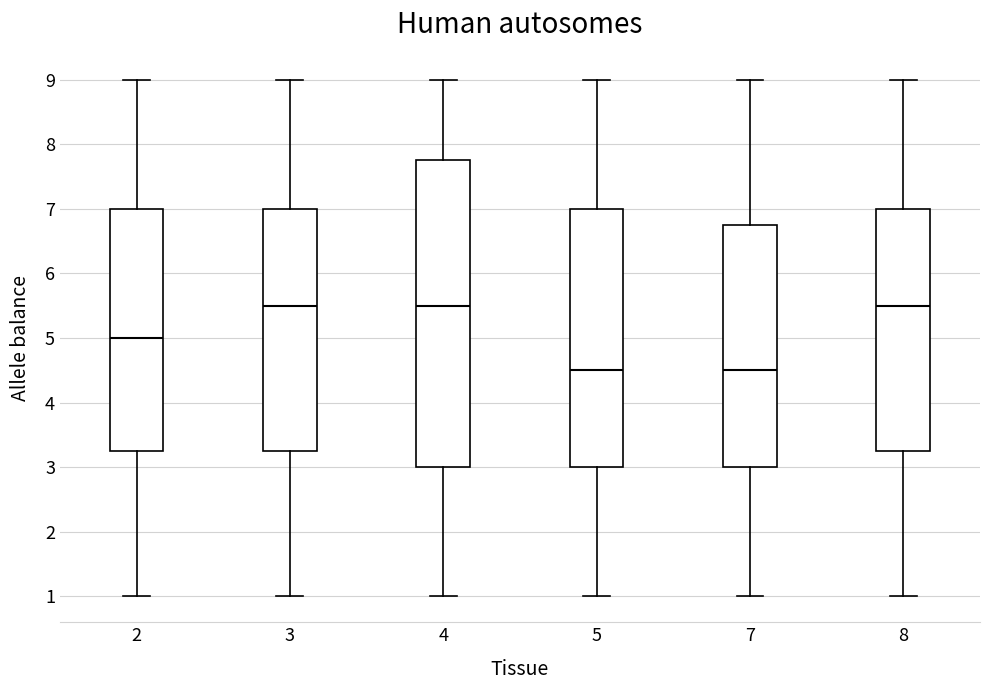

Which box is the tallest, from its lower edge to its upper edge?

4